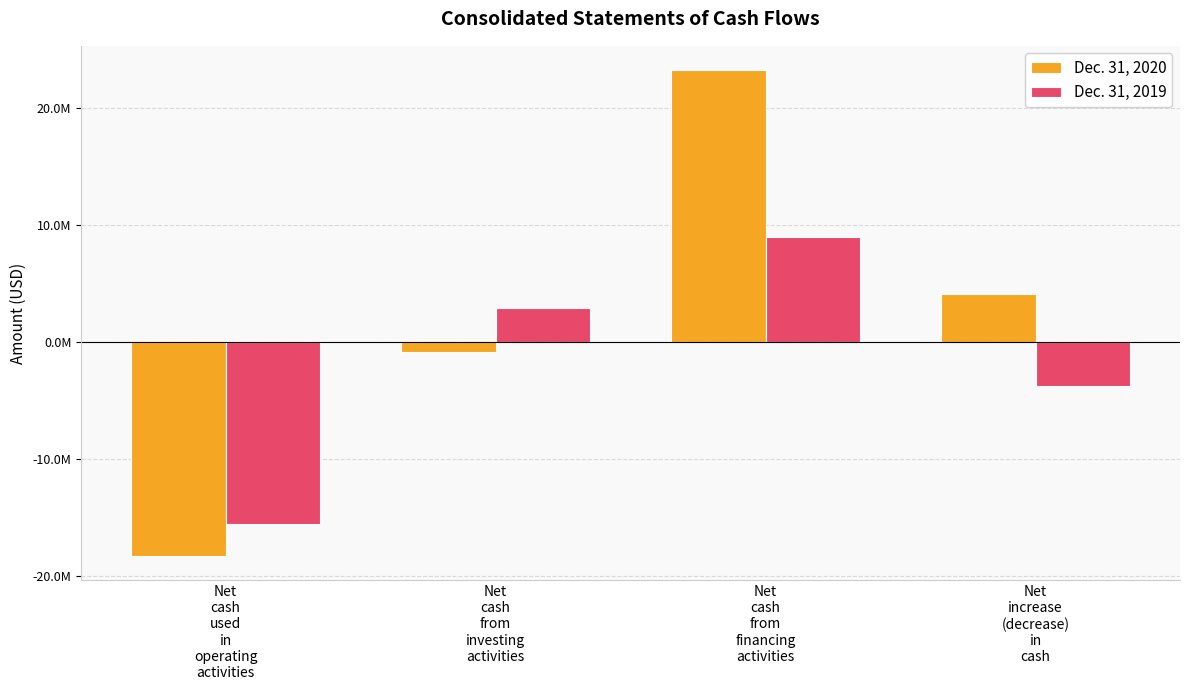

What are all the series names shown in the legend?

Dec. 31, 2020, Dec. 31, 2019